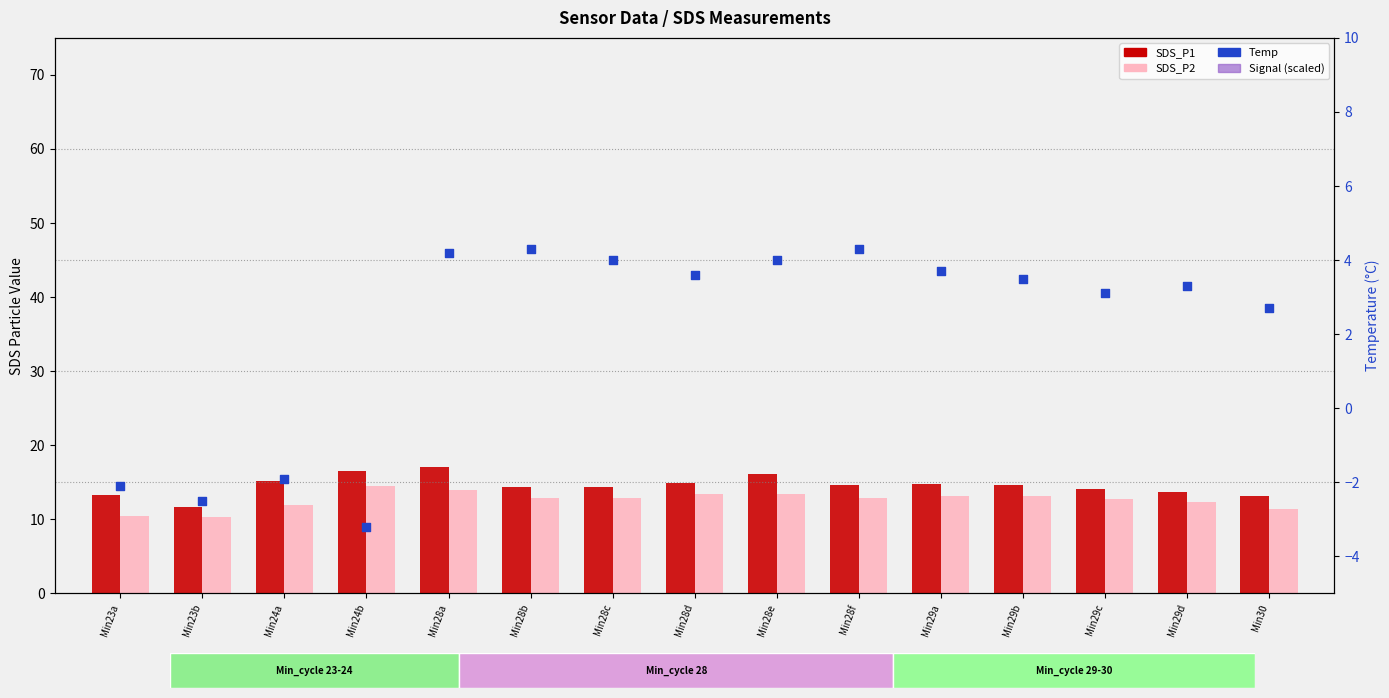

What are all the series names shown in the legend?

SDS_P1, SDS_P2, Temp, Signal (scaled)